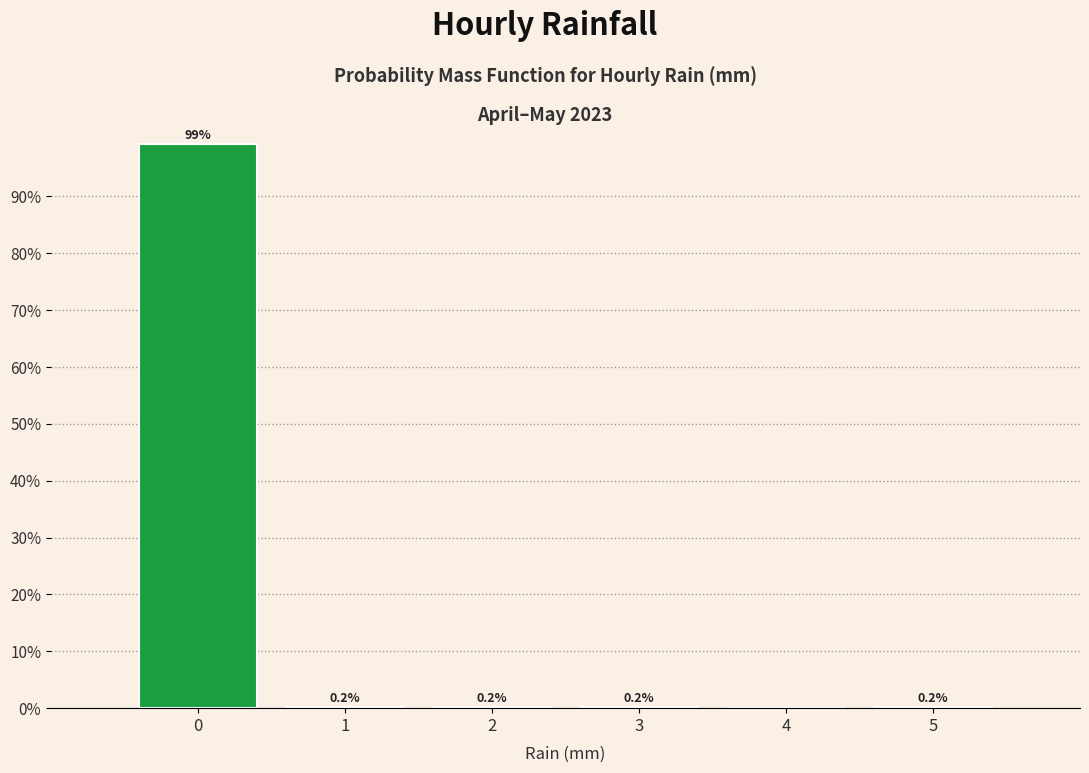

Over which range of the x-axis is the bar tallest?

-0.5 to 0.5